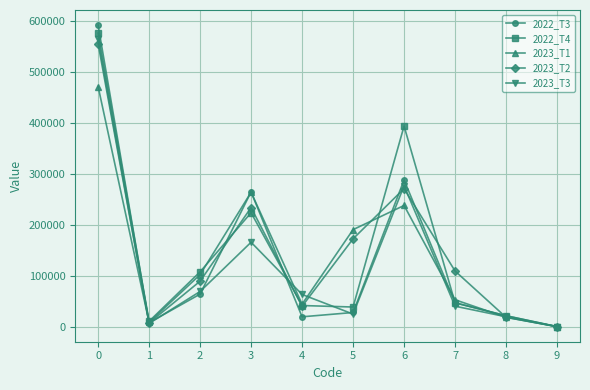

Is it true that 2023_T1 equals 75702.5 at 4?

False